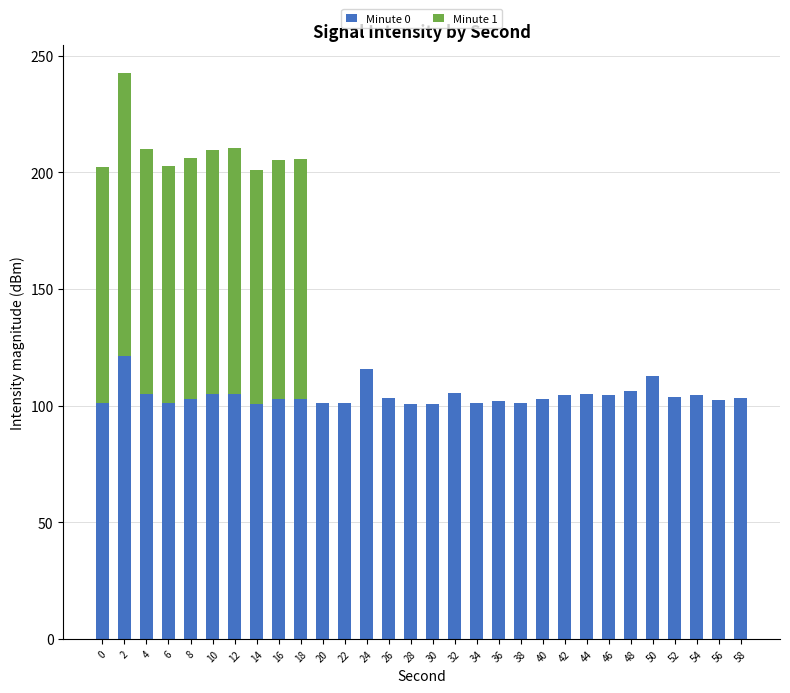

Count the number of data series in this chart.

2